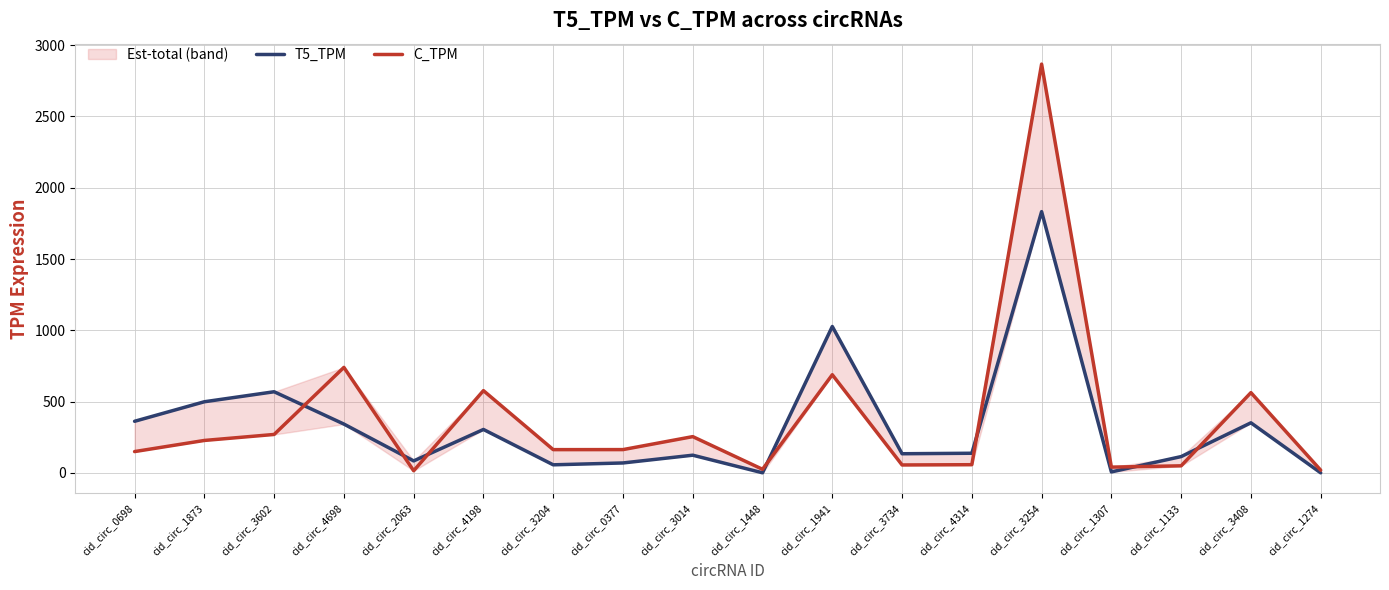

How many values in the C_TPM series exceed 163?

10